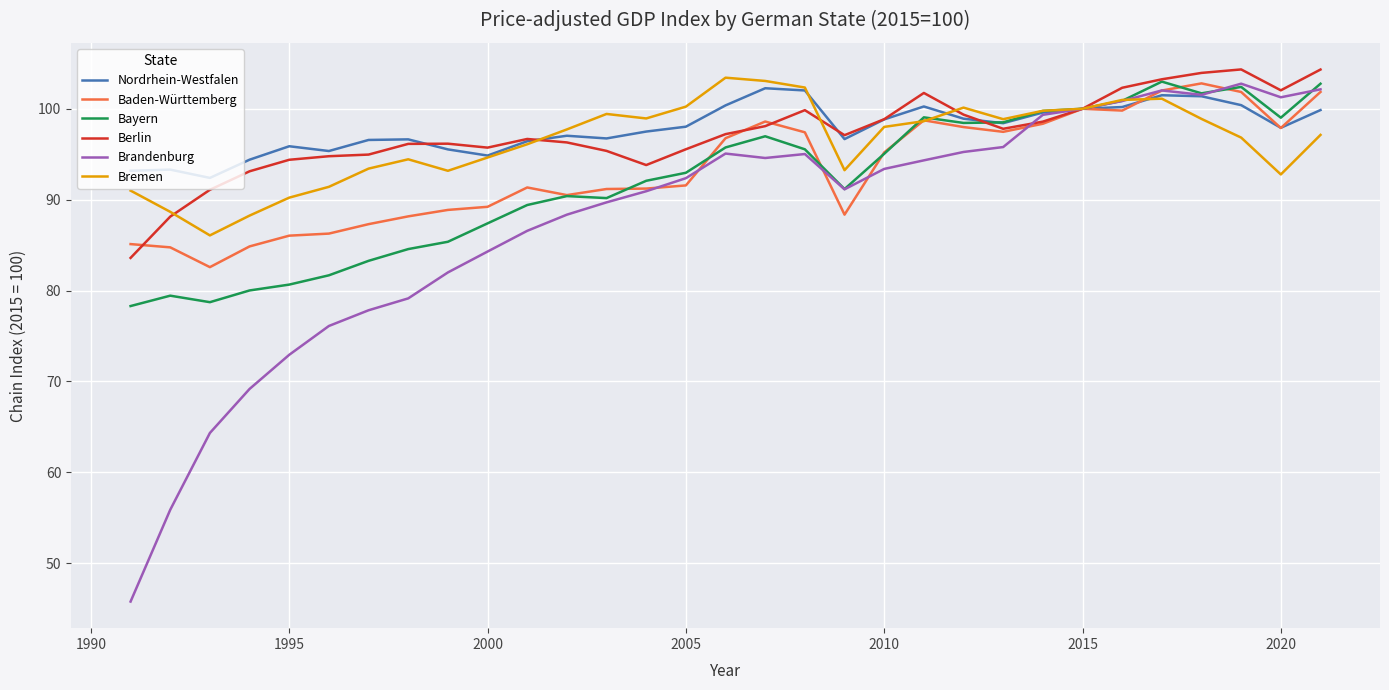

Which series has the largest range (max minus min)?

Brandenburg